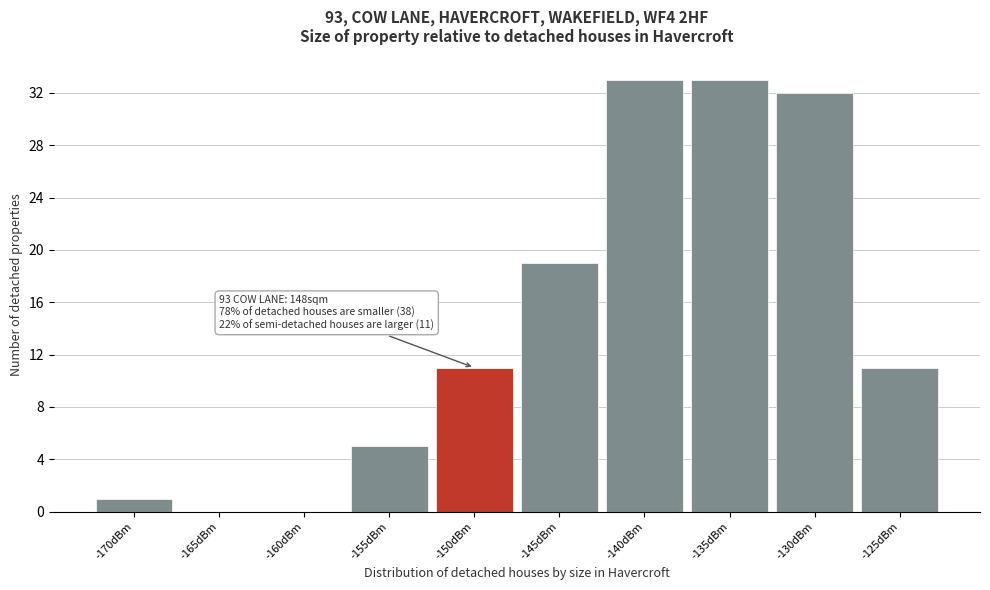

Reading left to right, list all the values displayed in this chart.

-170dBm=1	-165dBm=0	-160dBm=0	-155dBm=5	-150dBm=11	-145dBm=19	-140dBm=33	-135dBm=33	-130dBm=32	-125dBm=11